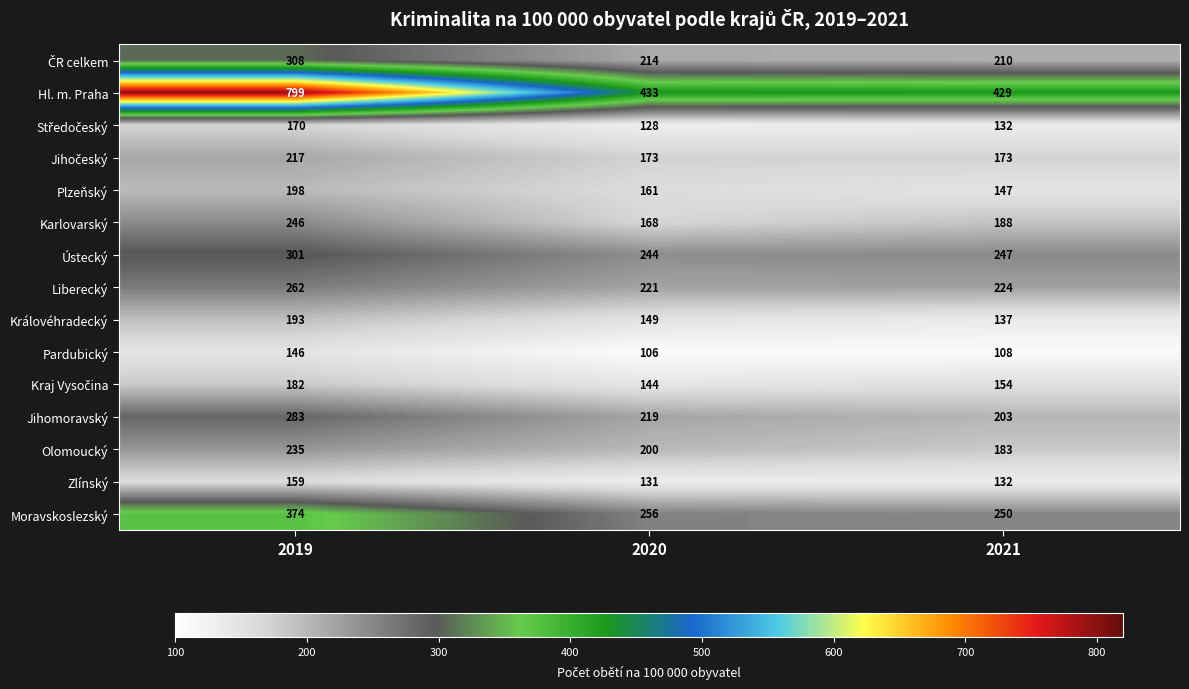

How many distinct data groups are displayed?

15